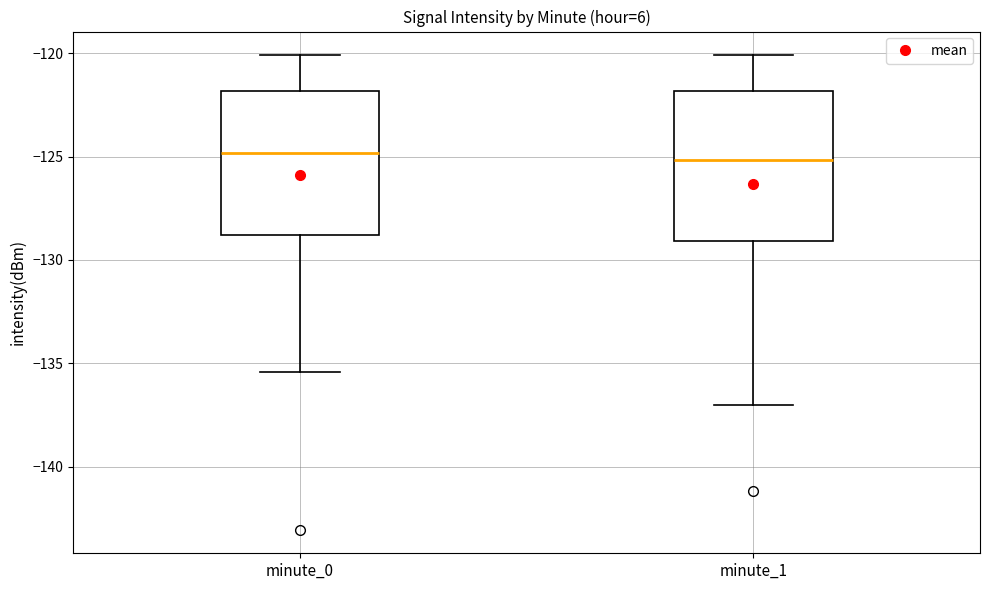

Where does the upper whisker of the box for minute_1 end on the y-axis? The values are not printed on the chart, so give them approximately, as read against the axis.

-120.0